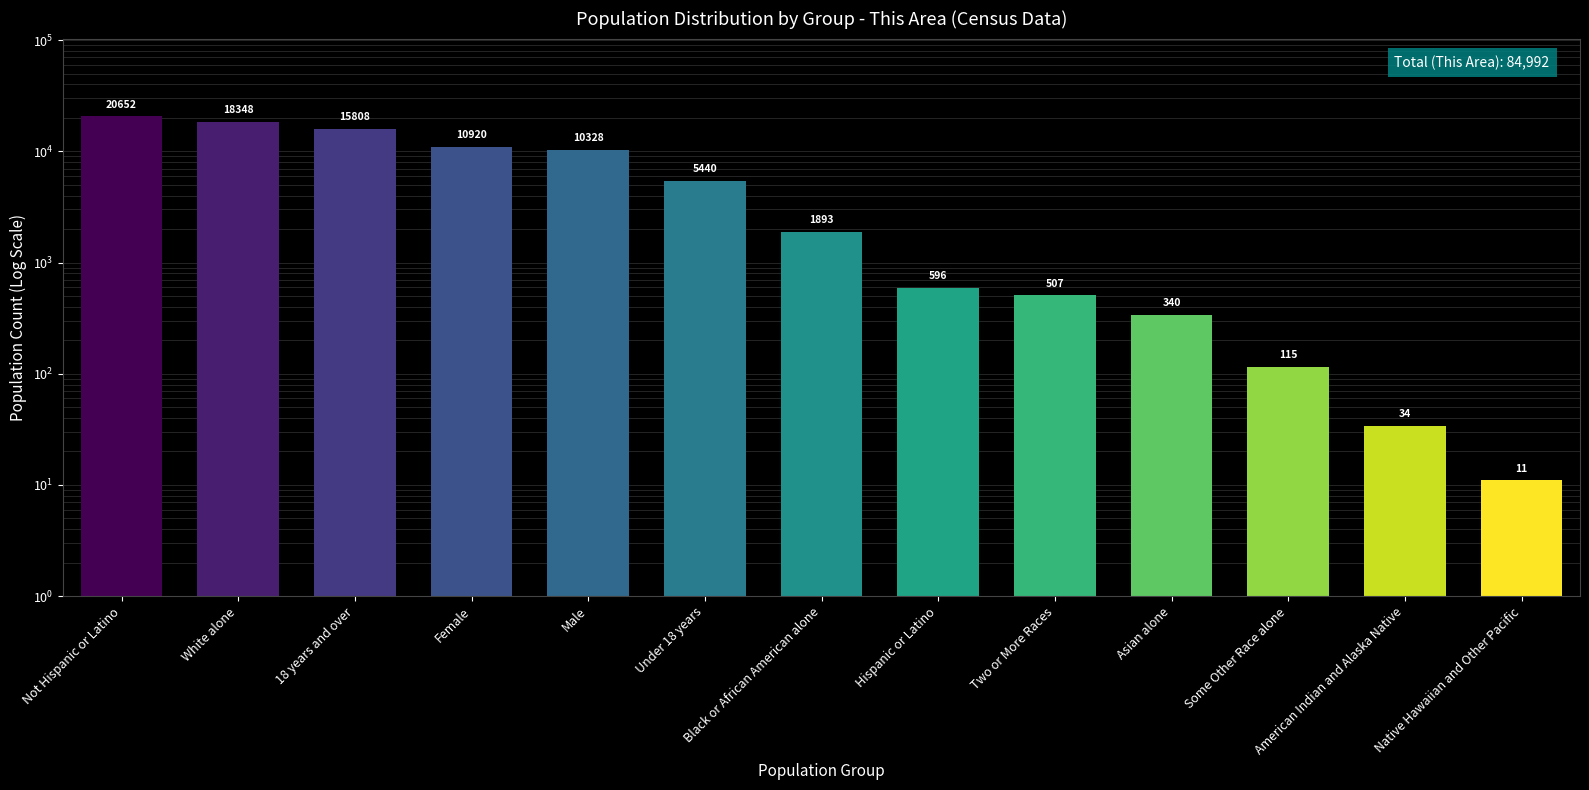

Where is the data nearest to the value 10331?

Male